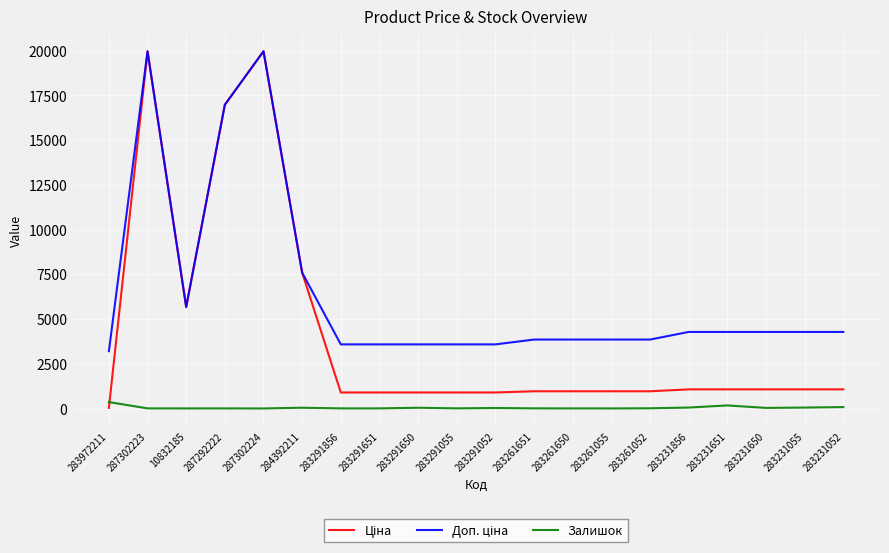

What is the greatest value displayed?

19964.2